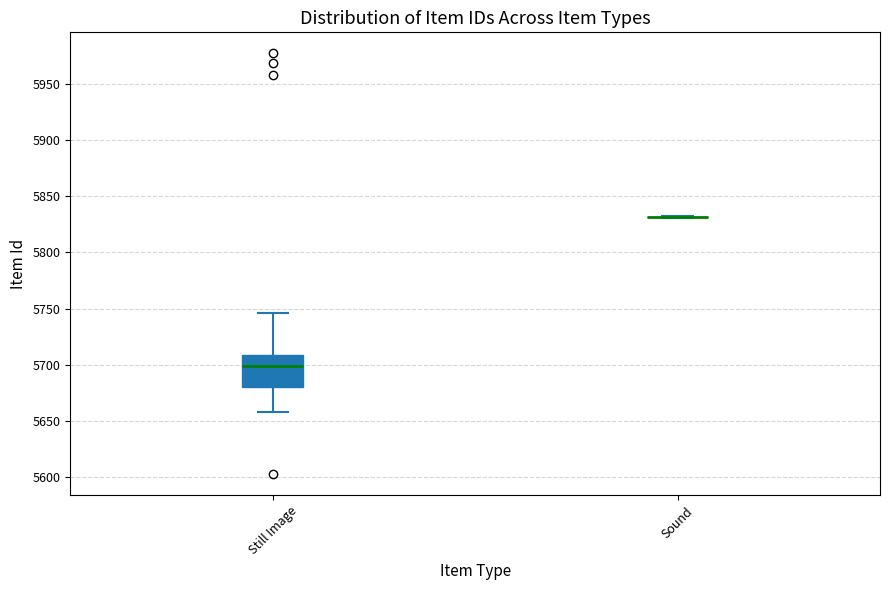

Reading left to right, read every box against the y-axis: the position of its median line, the range the box covers, and the ends of its whiskers. The values are not printed on the chart, so give them approximately, as read against the axis.

Still Image: median 5700, box 5680 to 5710, whiskers 5660 to 5745
Sound: box collapsed to a line at 5830, whiskers 5830 to 5830